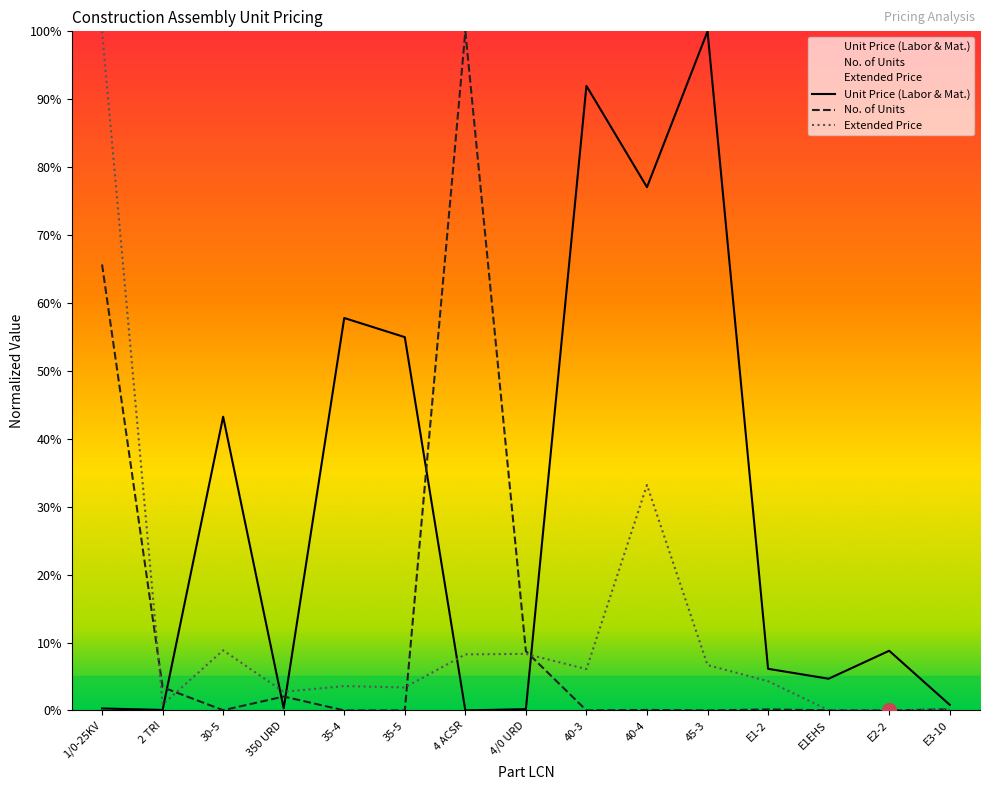

Is this an area chart (filled region under the line)?

No